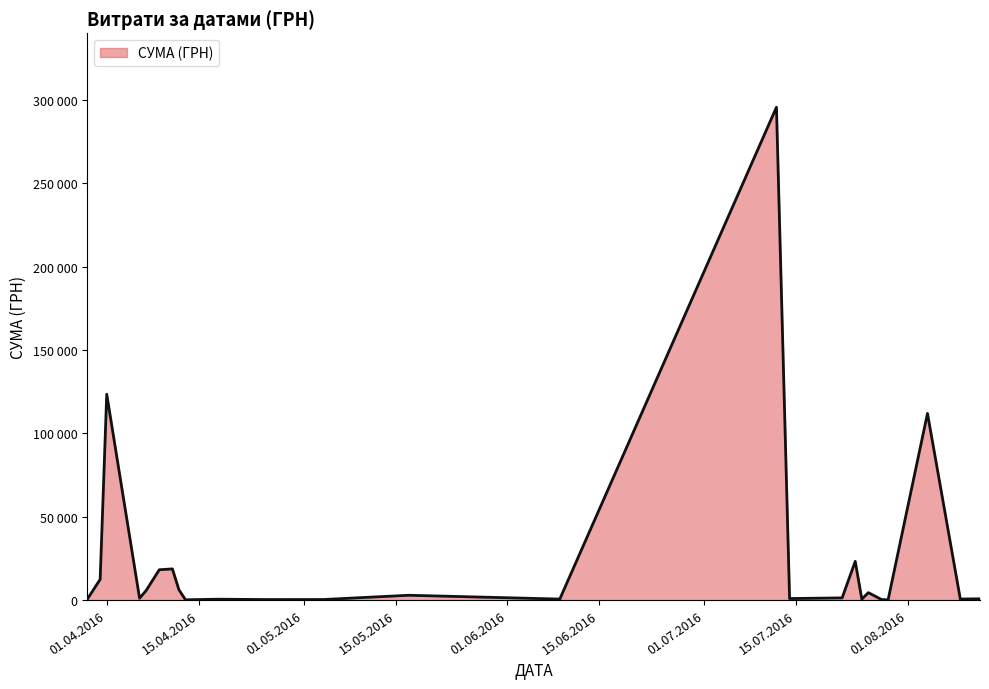

Is this an area chart (filled region under the line)?

Yes